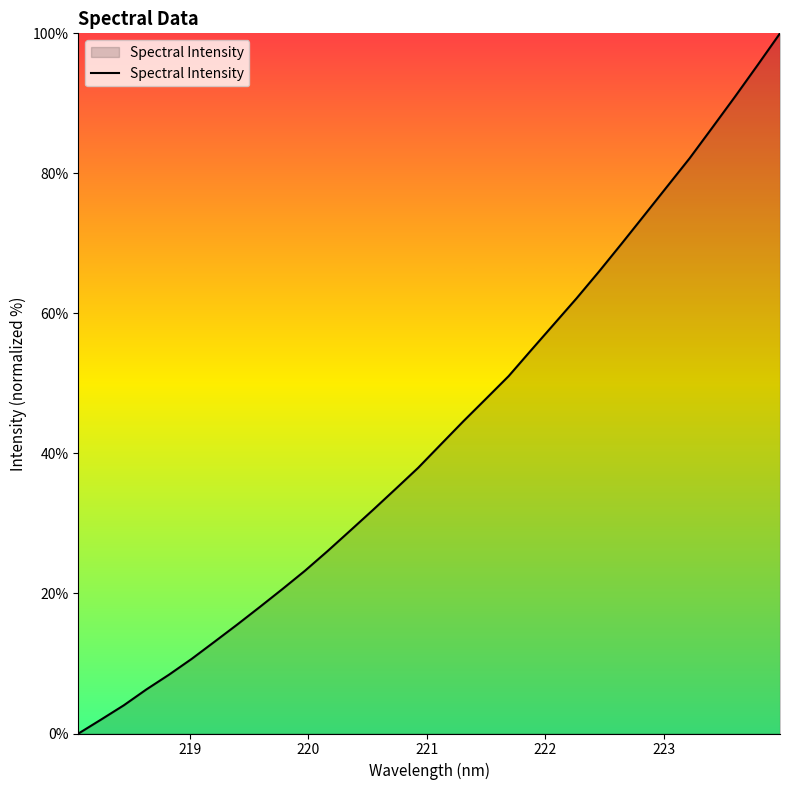

What is the maximum value shown in the chart?

100.0